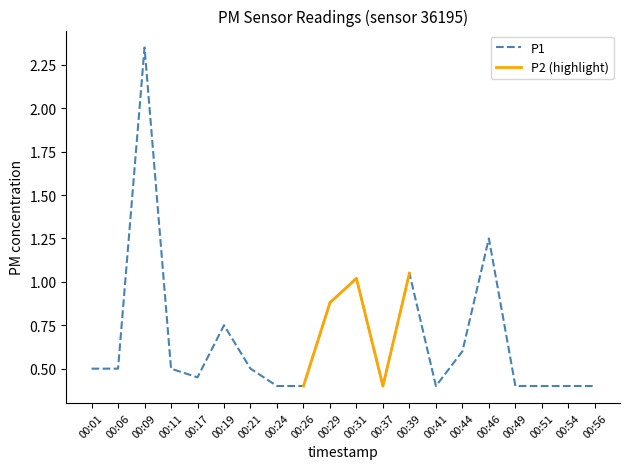

Which label corresponds to the largest value in the chart?

00:09